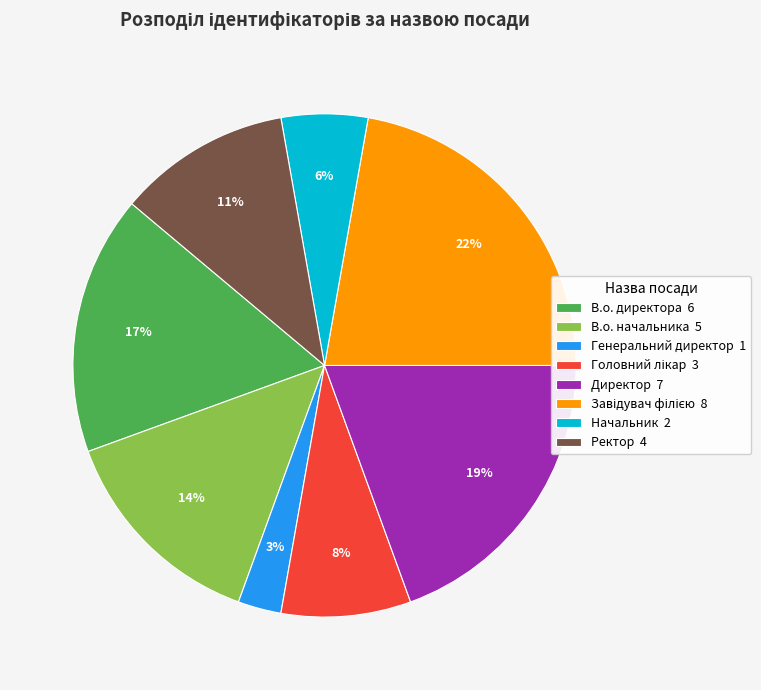

Which has a higher value, В.о. начальника 5 or Генеральний директор 1?

В.о. начальника 5